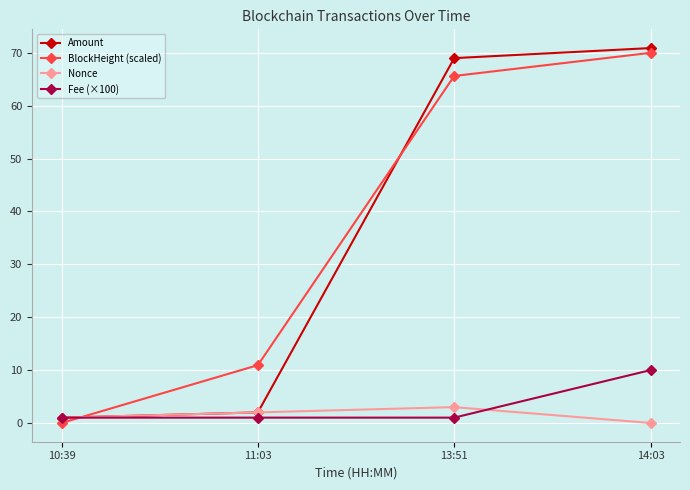

Between 10:39 and 11:03, which series saw the biggest shift?

BlockHeight (scaled)